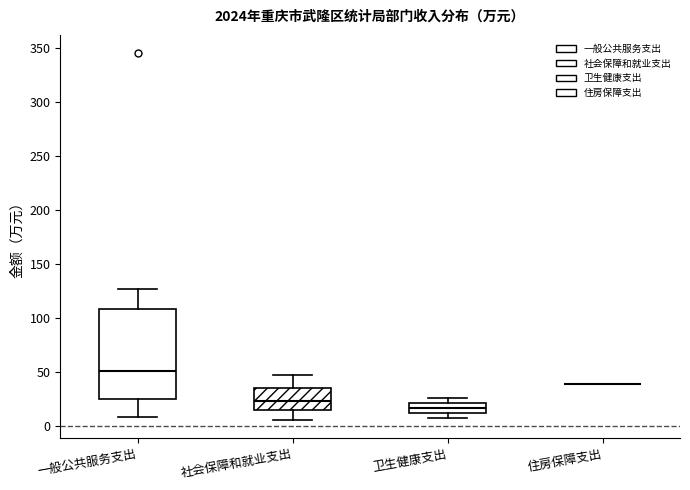

Where does the median line of the box for 社会保障和就业支出 sit on the y-axis? The values are not printed on the chart, so give them approximately, as read against the axis.

25